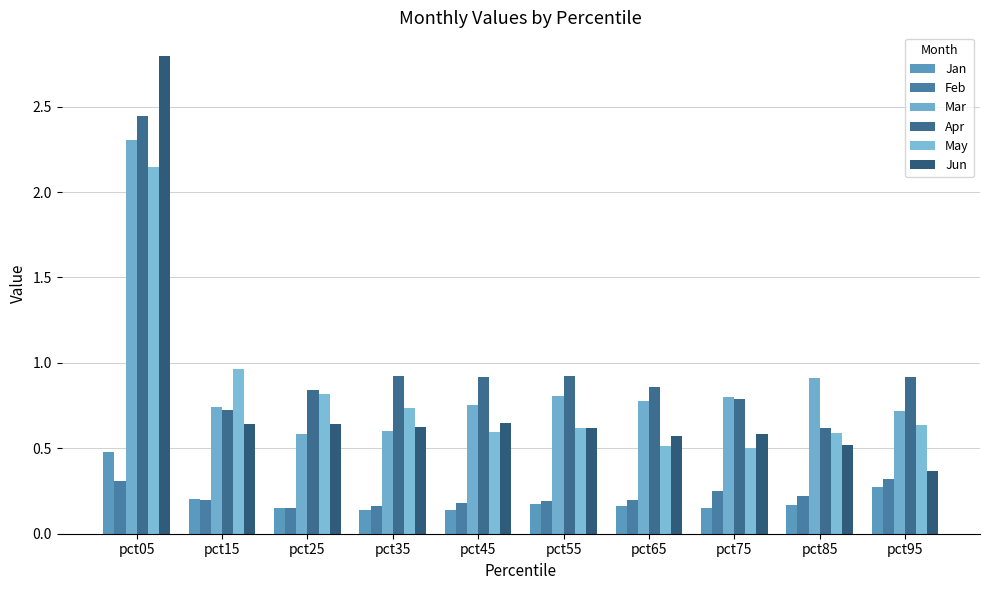

What is the total value across all series at pct45?

3.2